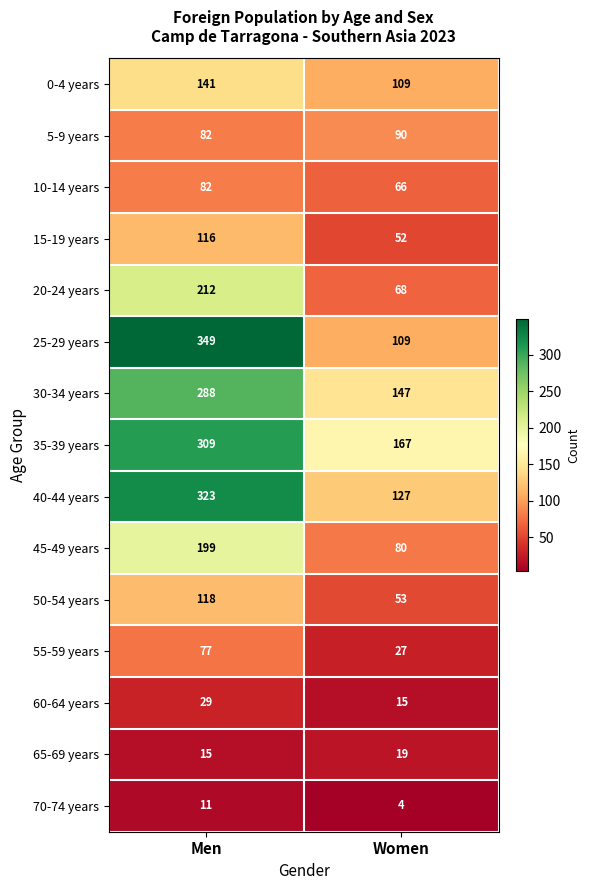

At which category does the chart reach its minimum across all series?

Women